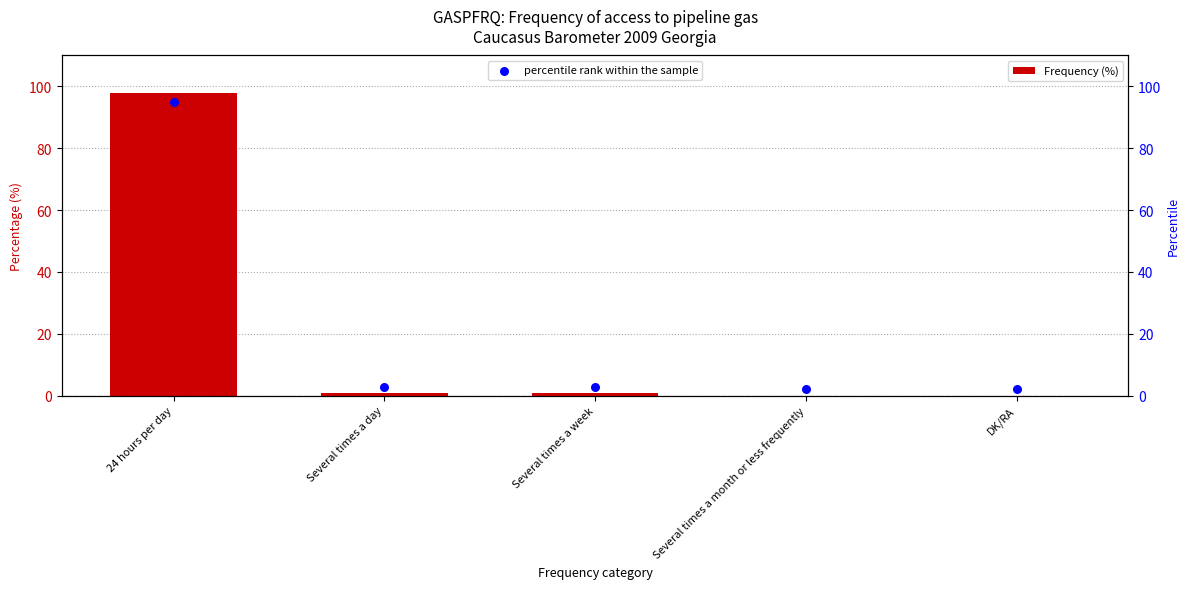

Which series contains the lowest Y value?

Frequency (%)